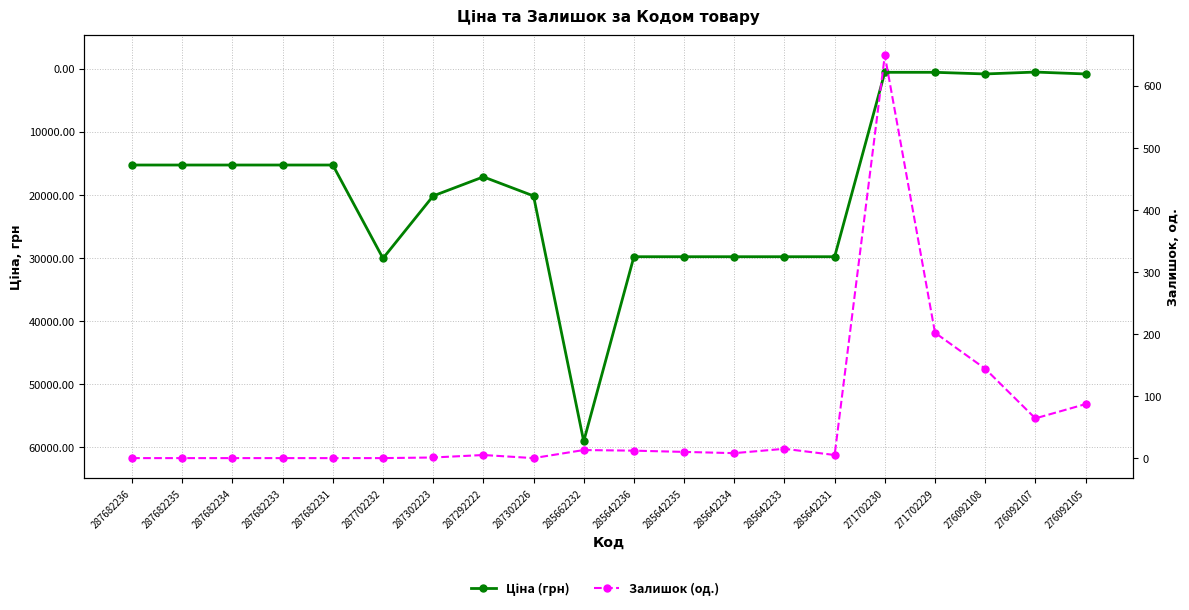

What is the sum of all Залишок (од.) values?

1215.0